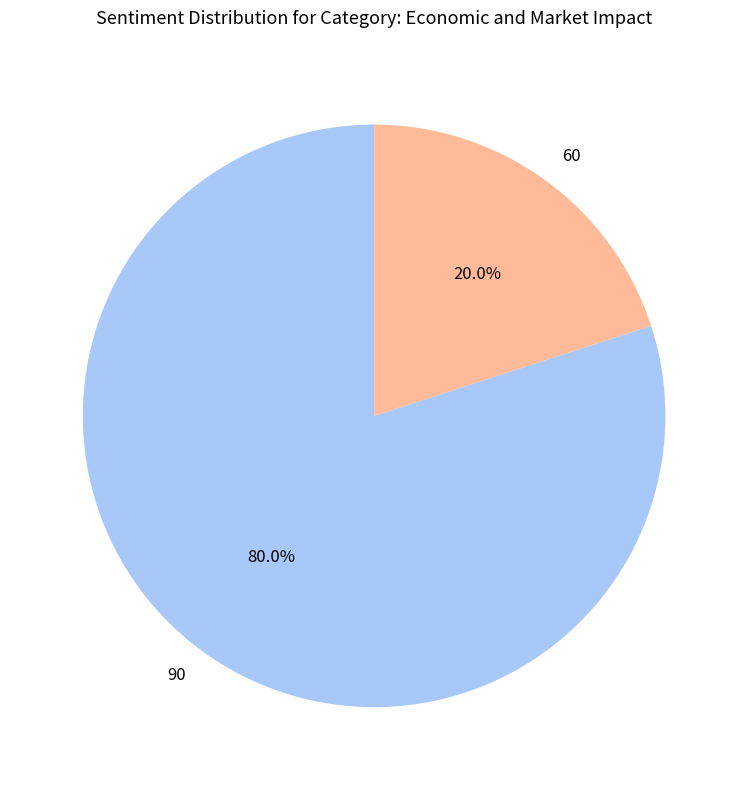

Which slice represents more than half of the pie?

90